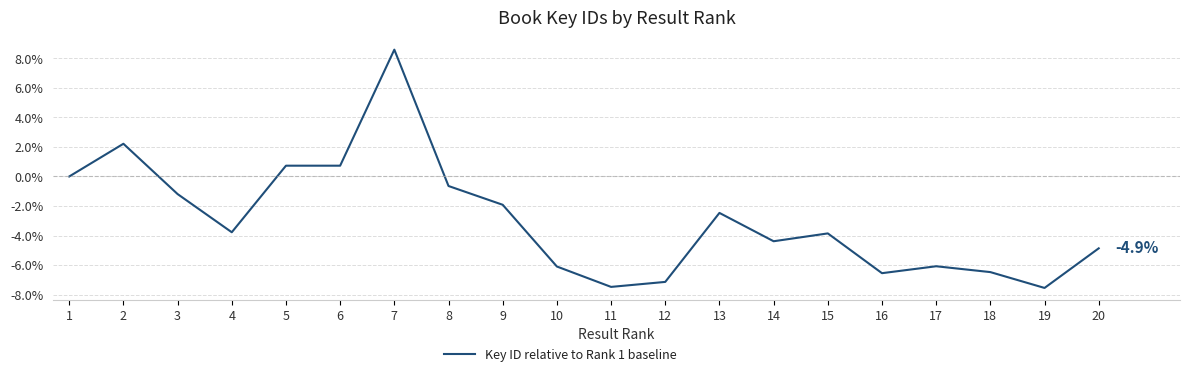

Which has a higher value, 9 or 2?

2